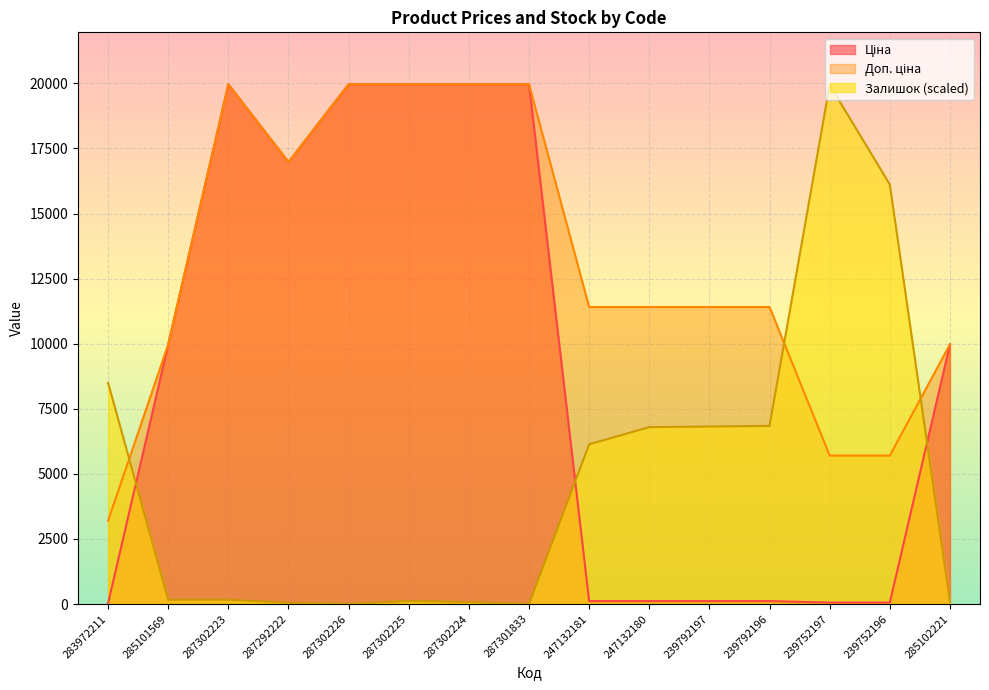

What is the value of the Доп. ціна point at the 13th from the left?

5705.0